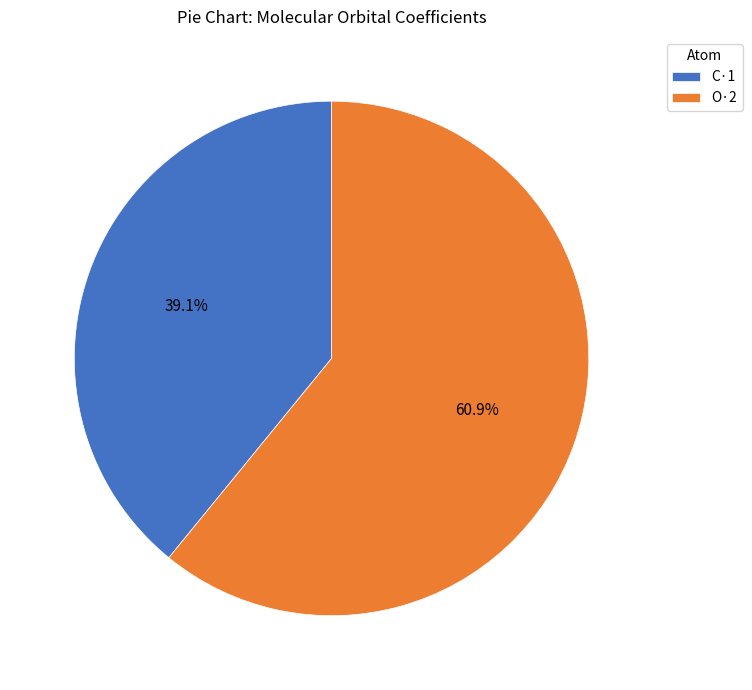

How many segments does this pie chart have?

2